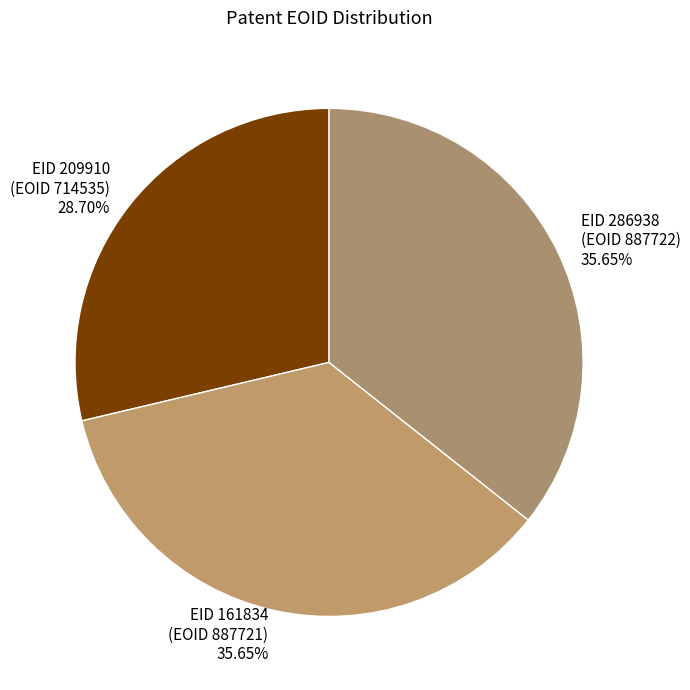

How many slices are in this pie chart?

3